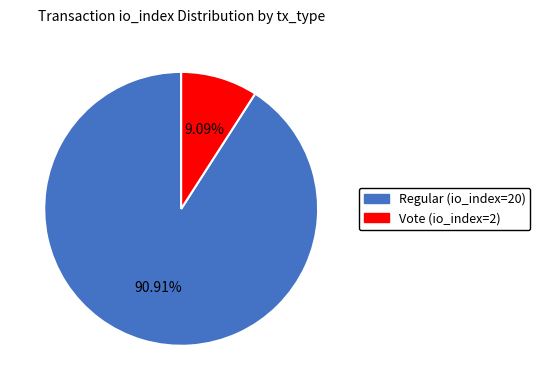

How many segments does this pie chart have?

2